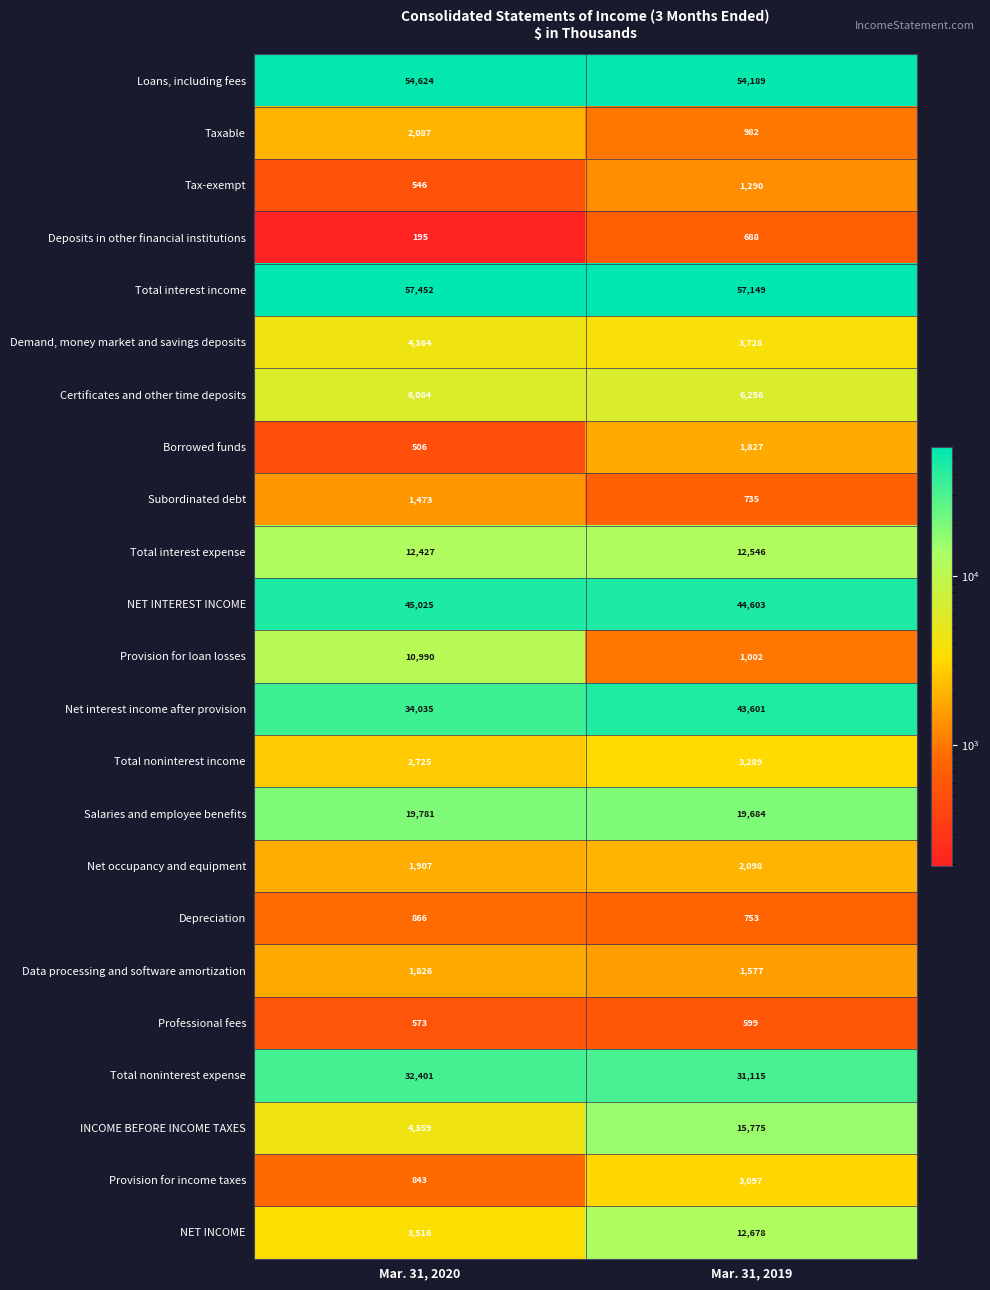

What is the spread (max minus min) of values at Mar. 31, 2019?

56550